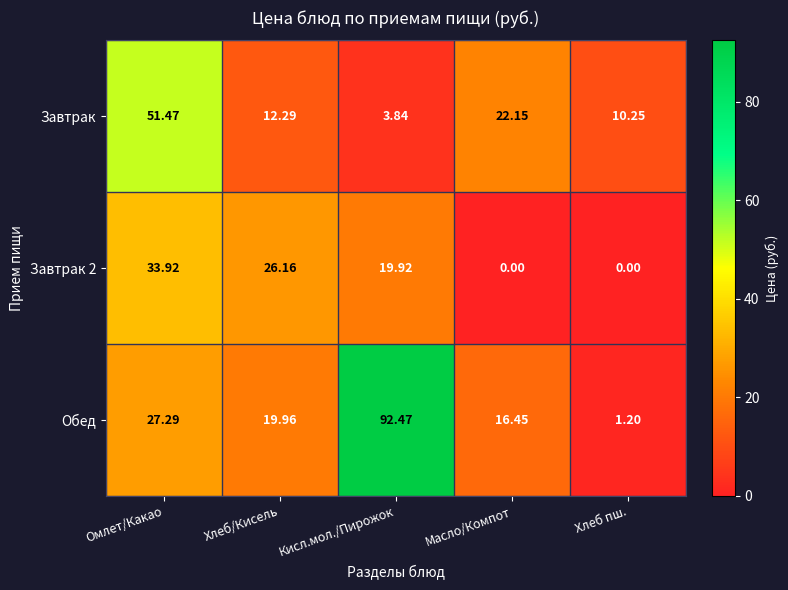

At which category does the chart reach its peak across all series?

Кисл.мол./Пирожок